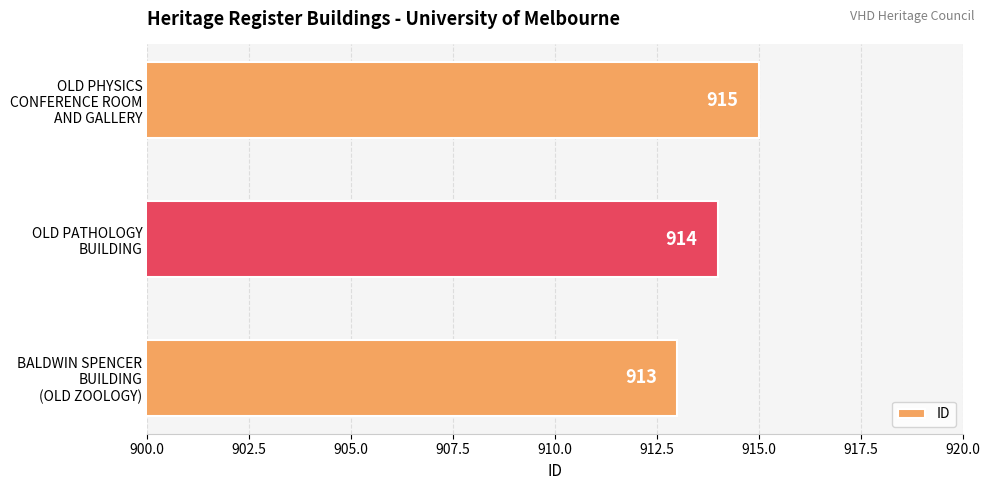

Which category has the highest value across all series?

OLD PHYSICS
CONFERENCE ROOM
AND GALLERY